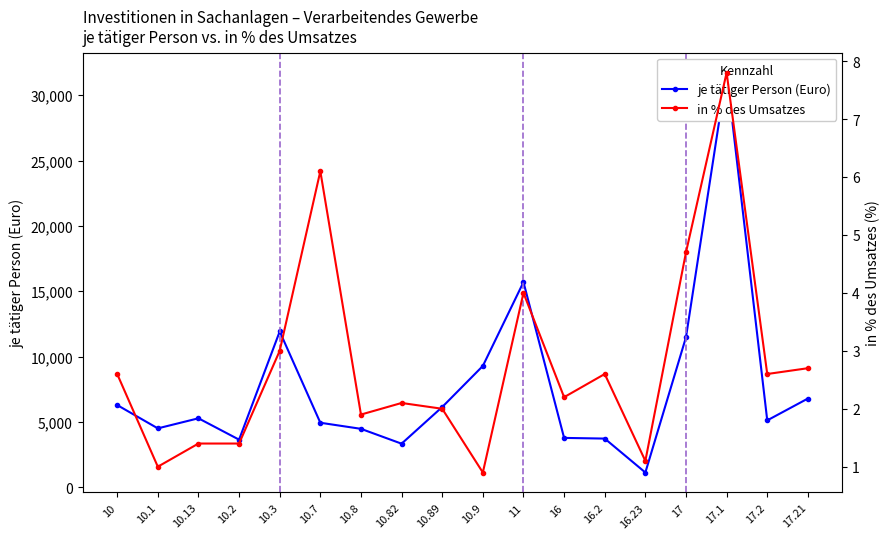

True or false: je tätiger Person (Euro) and in % des Umsatzes intersect in this chart.

False